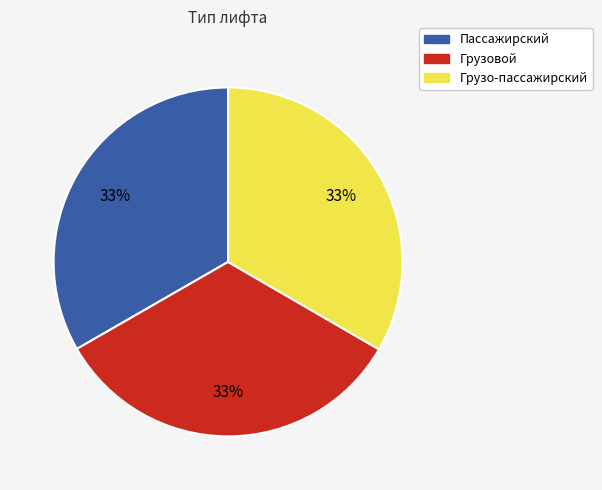

Is it true that Грузо-пассажирский is 39% of the pie?

False